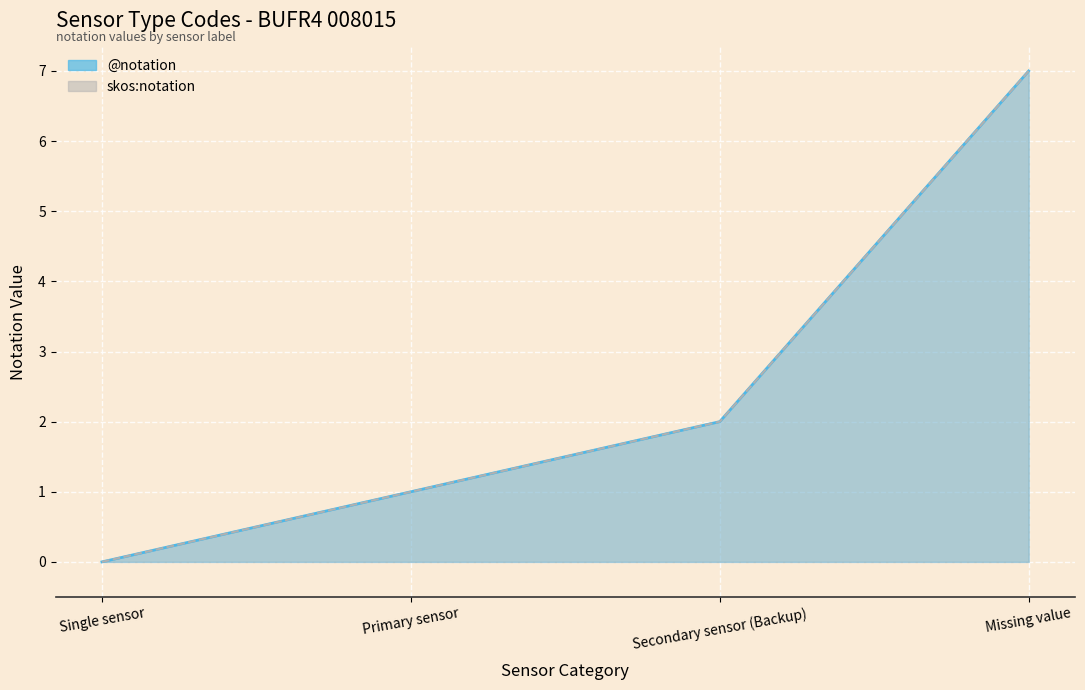

Reading left to right, extract all data points from this chart.

@notation: Single sensor=0	Primary sensor=1	Secondary sensor (Backup)=2	Missing value=7
skos:notation: Single sensor=0	Primary sensor=1	Secondary sensor (Backup)=2	Missing value=7